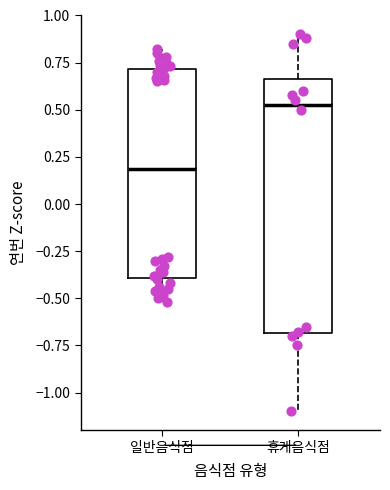

Comparing the boxes themselves (not the whiskers), which one is the tallest?

휴게음식점